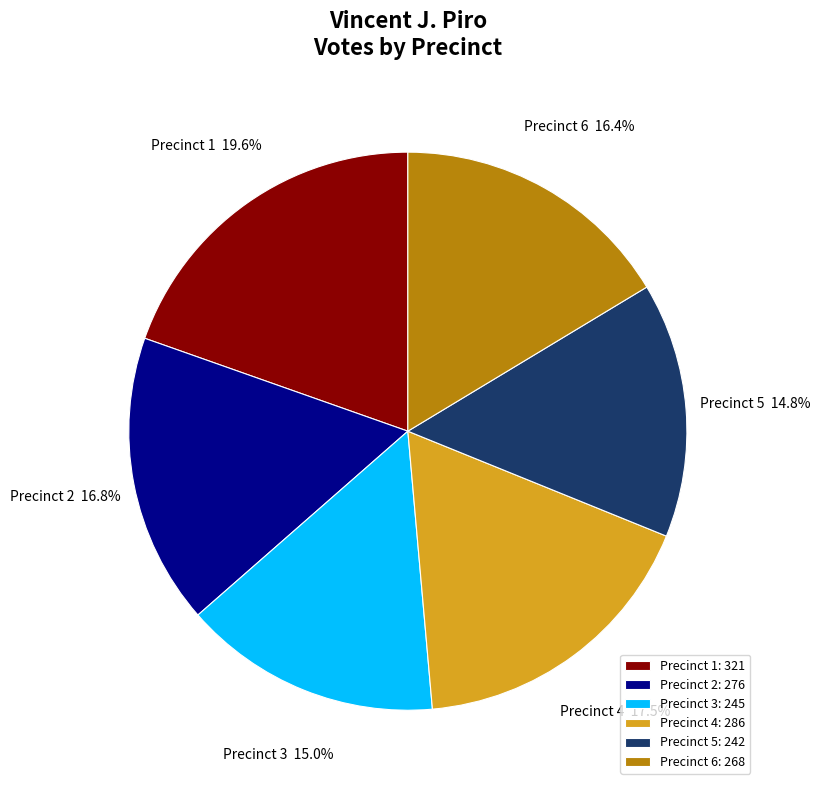

Is there a majority slice in this chart?

No